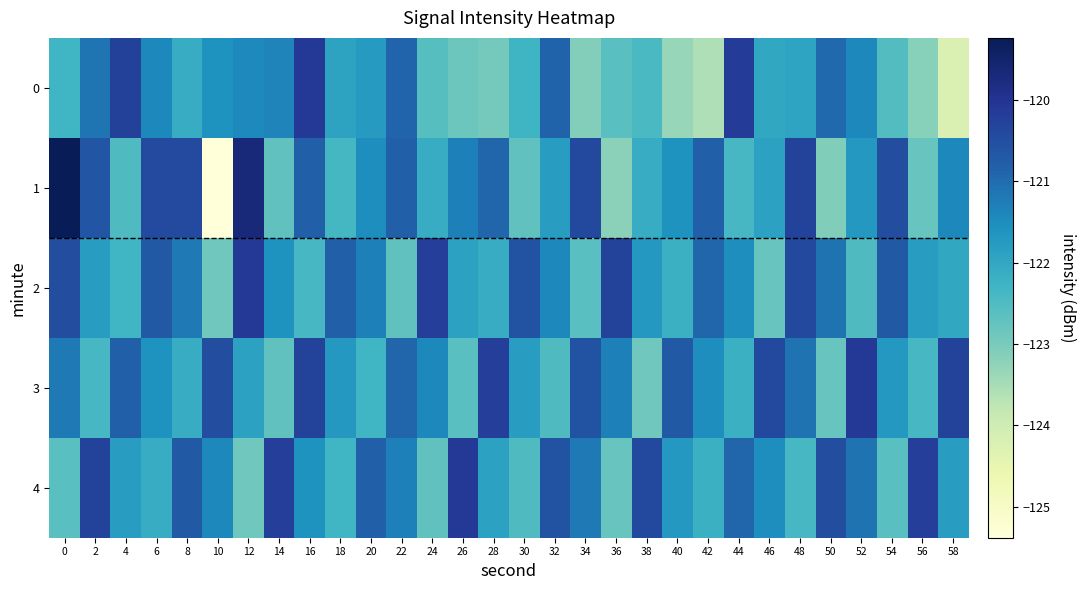

Which series has the widest spread of values?

1